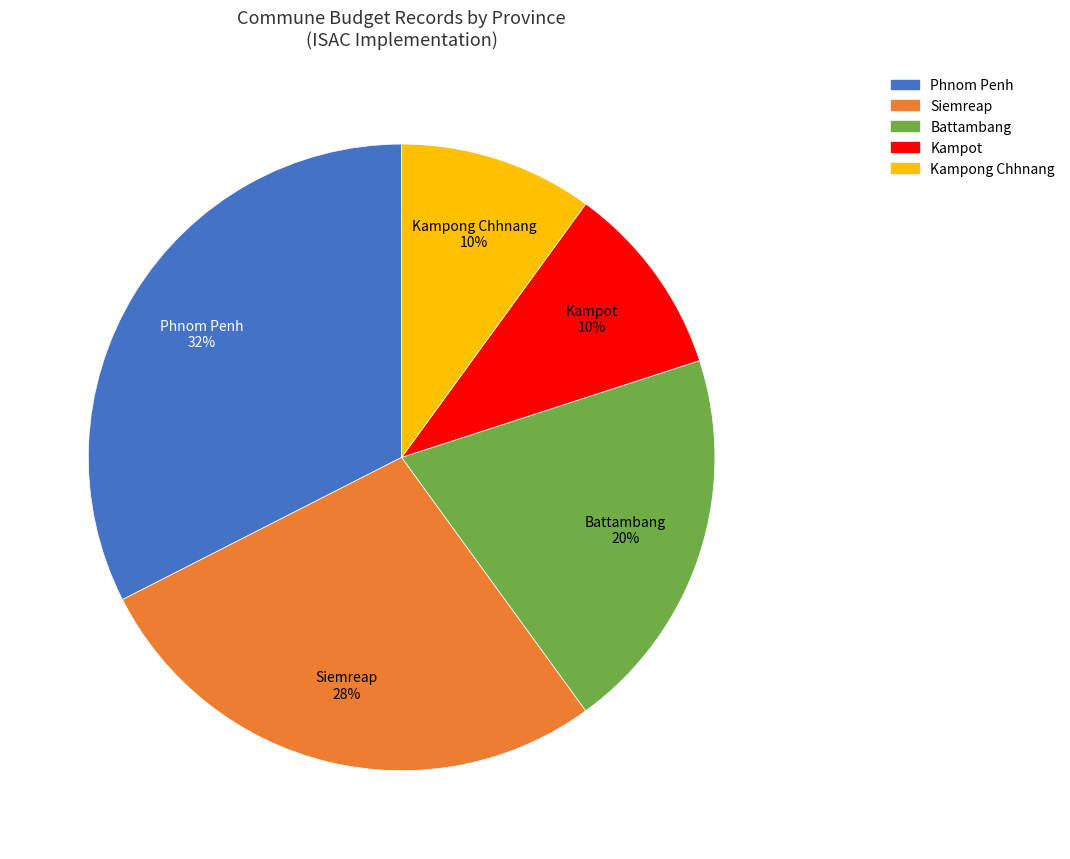

Is the sum of Battambang and Kampot greater than half?

No